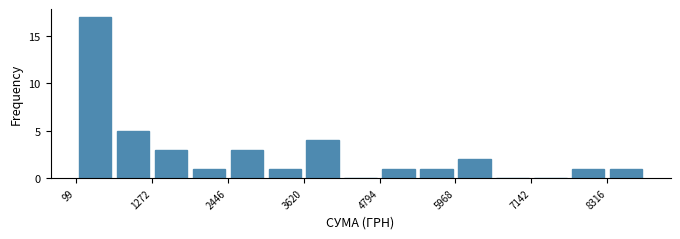

Read against the x-axis, roughly where is the centre of the tallest bar?

400